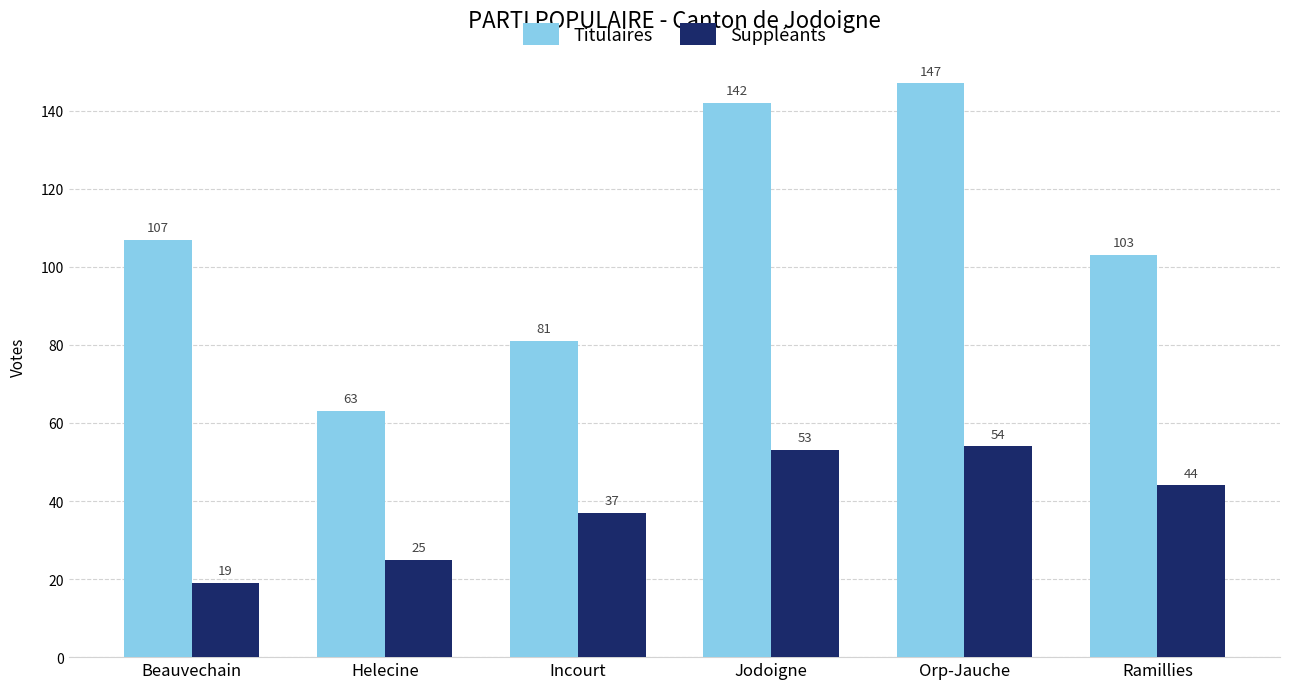

Which series has the widest spread of values?

Titulaires